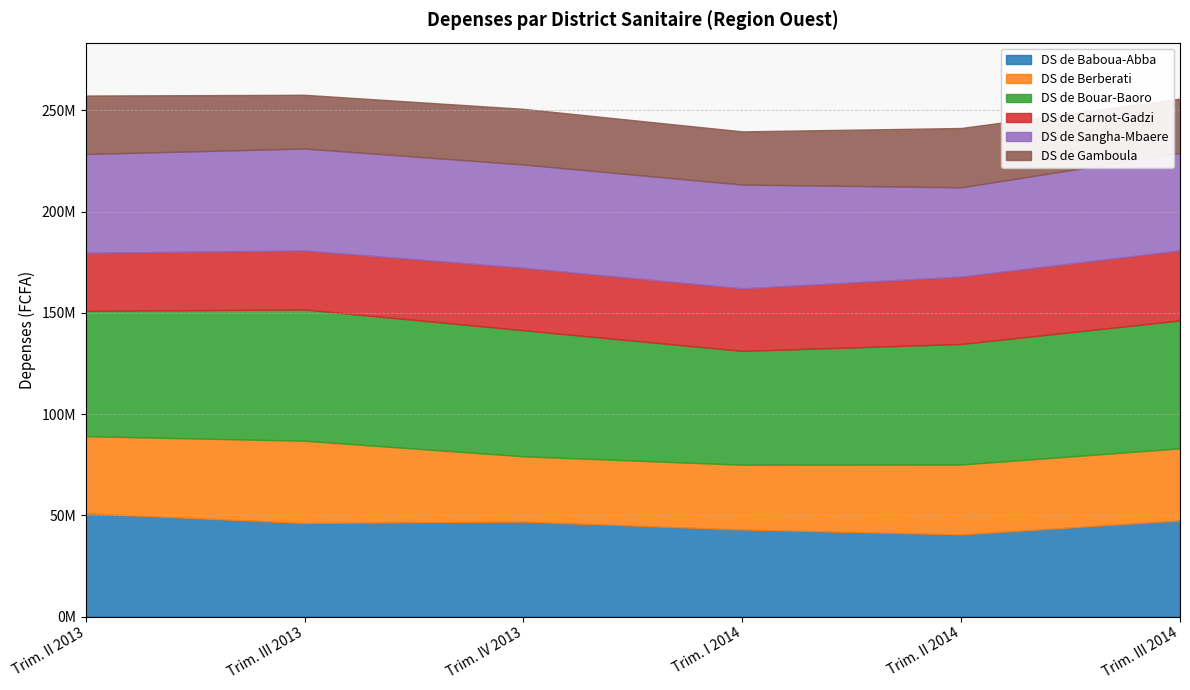

Reading right to left, transcribe all the data shown in this chart.

DS de Baboua-Abba: Trim. III 2014=47460169	Trim. II 2014=40571175	Trim. I 2014=42986492	Trim. IV 2013=46898511	Trim. III 2013=46224166	Trim. II 2013=50997104
DS de Berberati: Trim. III 2014=35631352	Trim. II 2014=34522233	Trim. I 2014=32013416	Trim. IV 2013=32264996	Trim. III 2013=40629851	Trim. II 2013=38102775
DS de Bouar-Baoro: Trim. III 2014=63179792	Trim. II 2014=59561560	Trim. I 2014=56228574	Trim. IV 2013=62281515	Trim. III 2013=64844221	Trim. II 2013=61922053
DS de Carnot-Gadzi: Trim. III 2014=34574822	Trim. II 2014=33296898	Trim. I 2014=30874603	Trim. IV 2013=30846980	Trim. III 2013=29134542	Trim. II 2013=28683806
DS de Sangha-Mbaere: Trim. III 2014=48218958	Trim. II 2014=44097821	Trim. I 2014=51311656	Trim. IV 2013=51043482	Trim. III 2013=50393298	Trim. II 2013=48788371
DS de Gamboula: Trim. III 2014=26773307	Trim. II 2014=29299545	Trim. I 2014=26272570	Trim. IV 2013=27476988	Trim. III 2013=26529379	Trim. II 2013=28892506